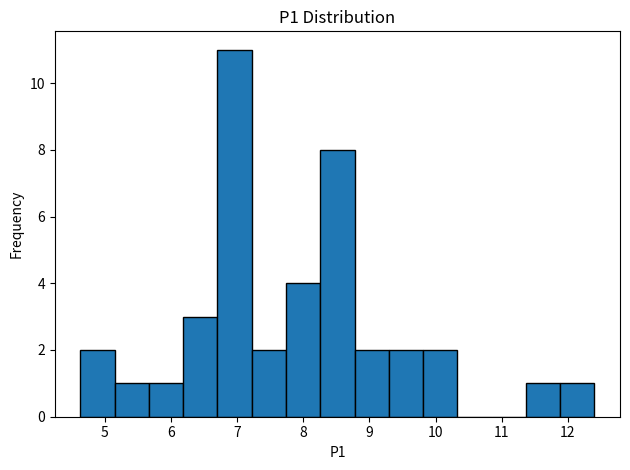

Reading left to right, transcribe this chart: for each bar, give the range it covers on the x-axis and its height. Neither the bar edges nor the heights are printed on the chart, so give them approximately, as read against the axes.

4.6 to 5.1: 2
5.1 to 5.7: 1
5.7 to 6.2: 1
6.2 to 6.7: 3
6.7 to 7.2: 11
7.2 to 7.7: 2
7.7 to 8.3: 4
8.3 to 8.8: 8
8.8 to 9.3: 2
9.3 to 9.8: 2
9.8 to 10.3: 2
10.3 to 10.8: 0
10.8 to 11.4: 0
11.4 to 11.9: 1
11.9 to 12.4: 1